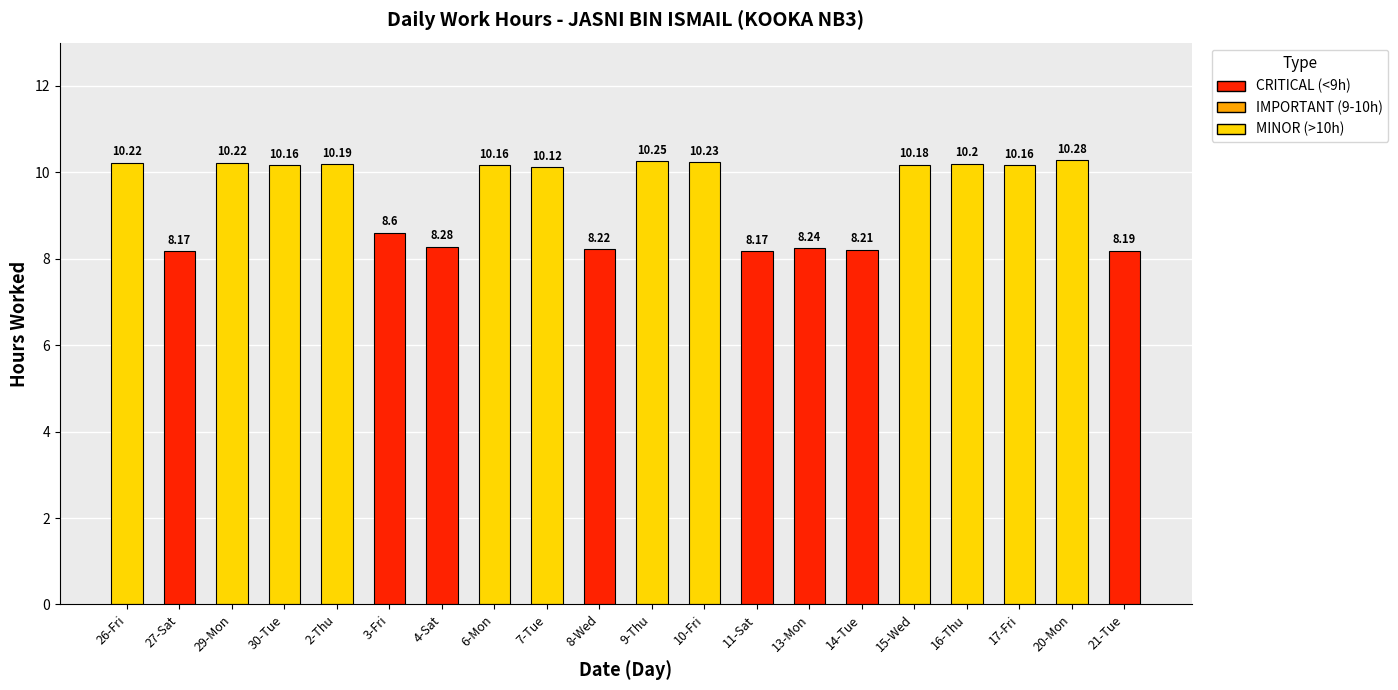

The value at 26-Fri is 10.2. True or false?

True